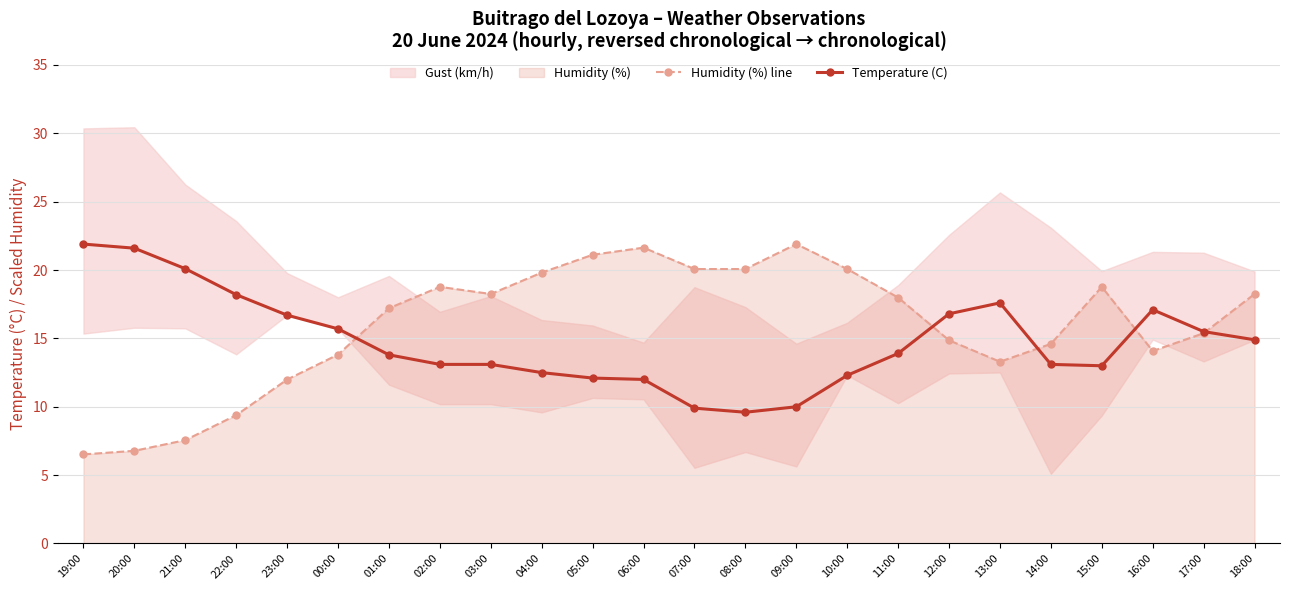

What is the average value of the Temperature (C) series?

14.8